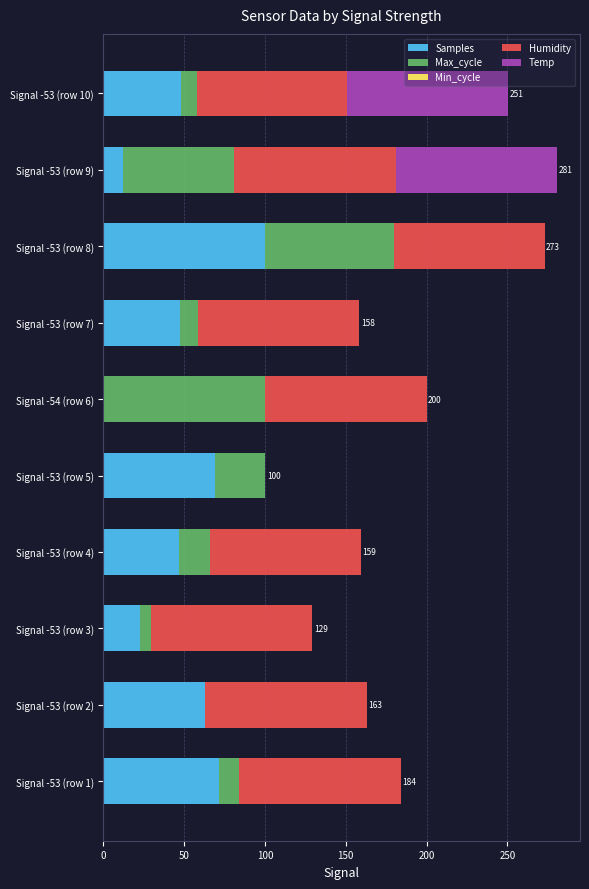

Which category has the highest value in the Samples series?

Signal -53 (row 8)